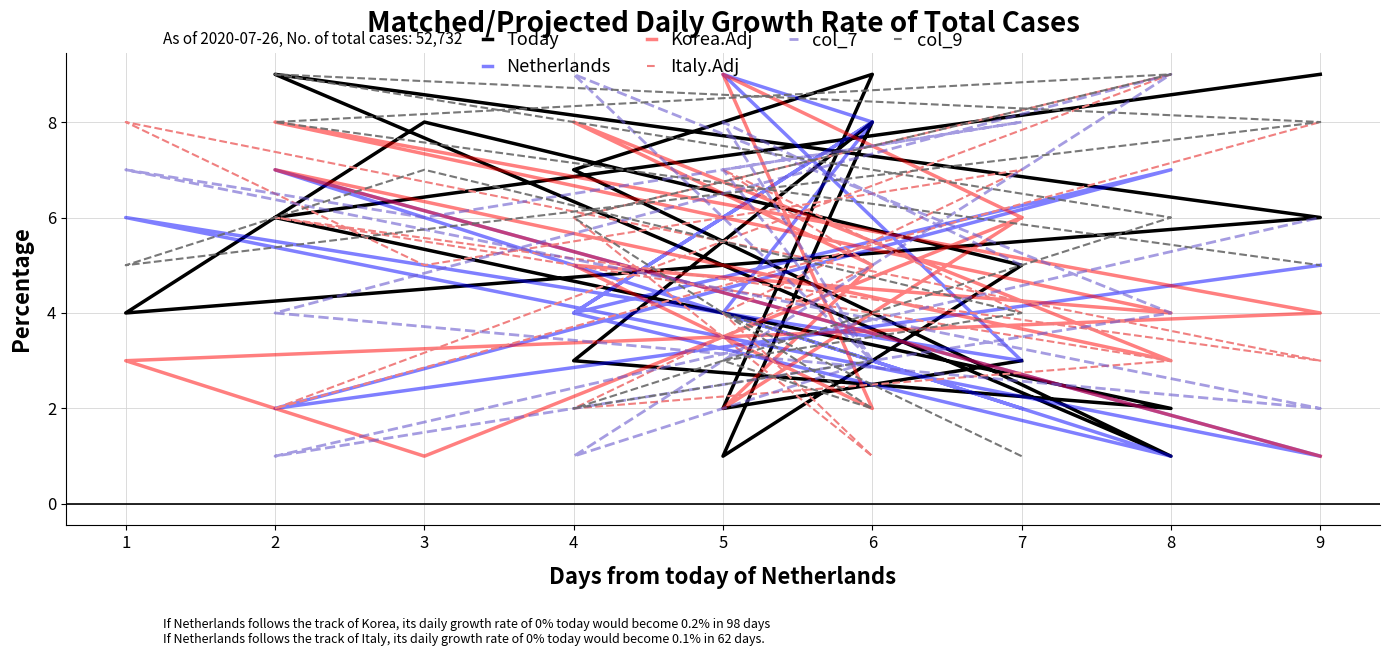

What is the value of the Today point at the 7th from the left?

6